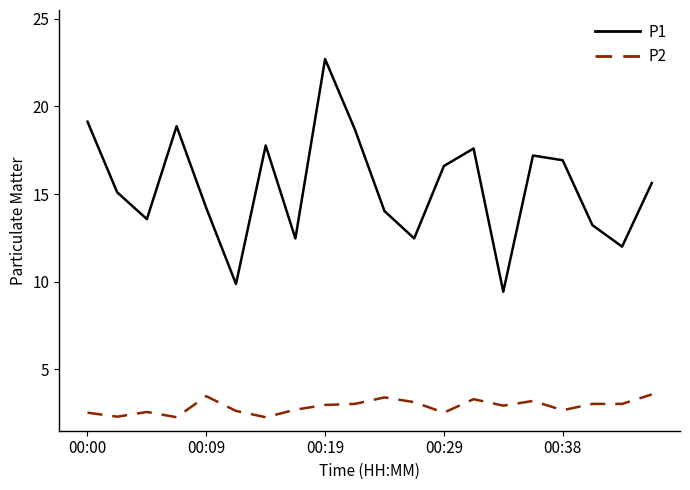

True or false: P1 has more than 2 points higher than both neighbors.

True